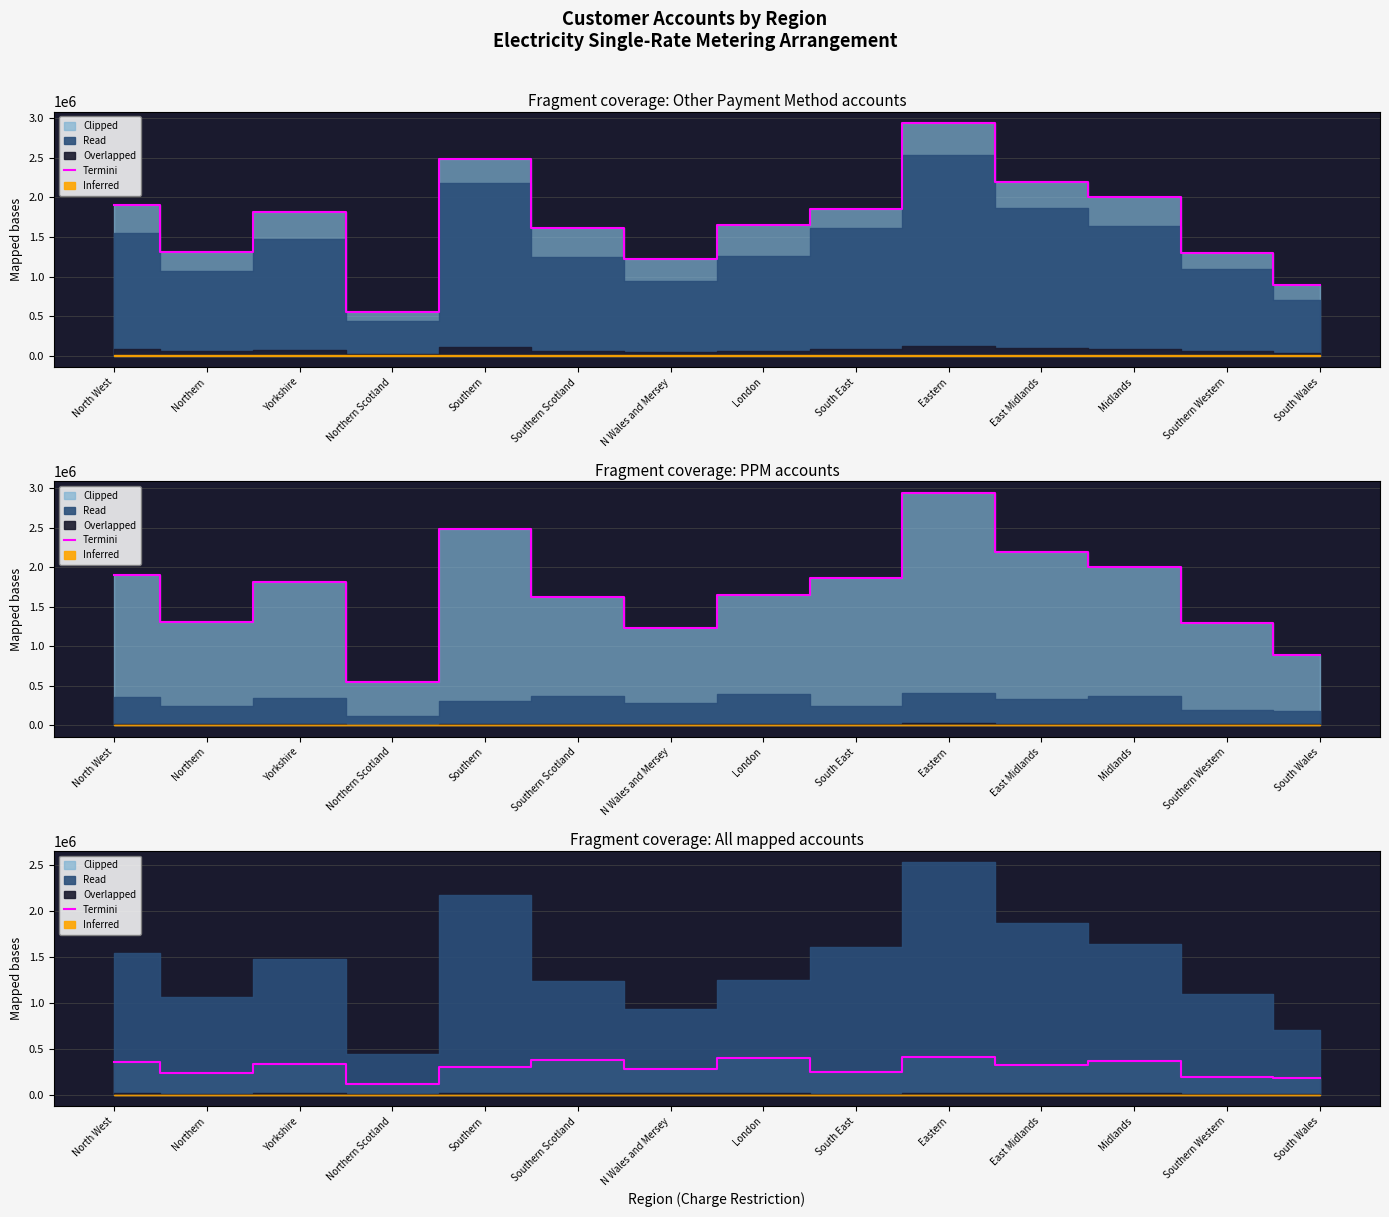

Reading left to right, list all the values displayed in this chart.

361318	236664	337790	111221	305264	373062	283587	397775	243290	406602	324955	365468	191747	180606